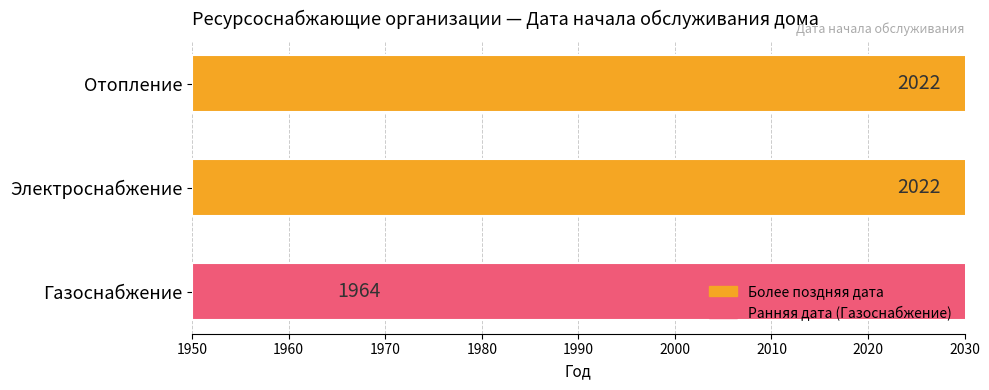

The chart shows a value of 1964 at Газоснабжение. True or false?

True